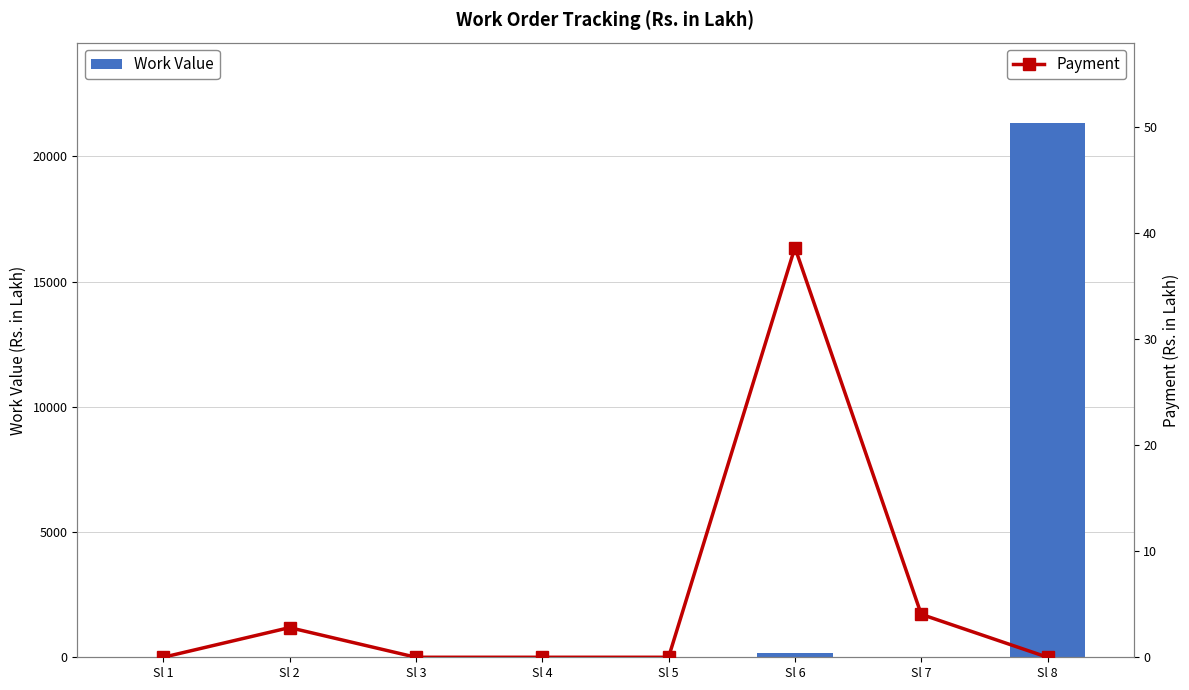

Reading right to left, list all the values displayed in this chart.

Work Value: 21339.8	11.9	178.1	5.0	3.7	3.7	2.8	13.8
Payment: 0.0	4.0	38.6	0.0	0.0	0.0	2.8	0.0